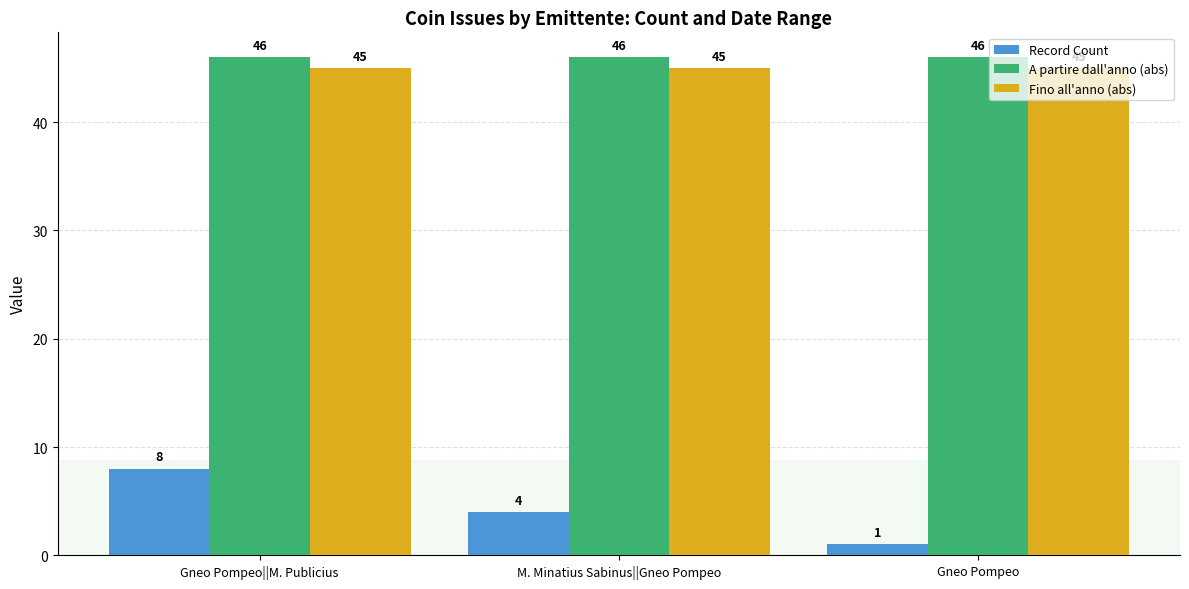

What is the label of the 2nd bar from the right?

M. Minatius Sabinus||Gneo Pompeo